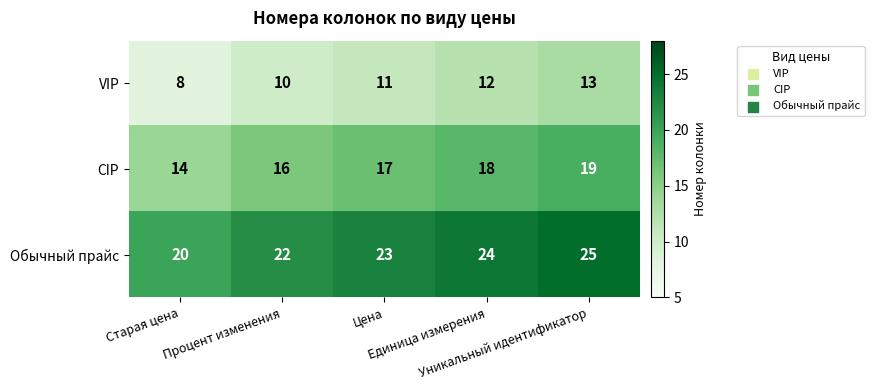

What is the total value across all series at Единица измерения?

54